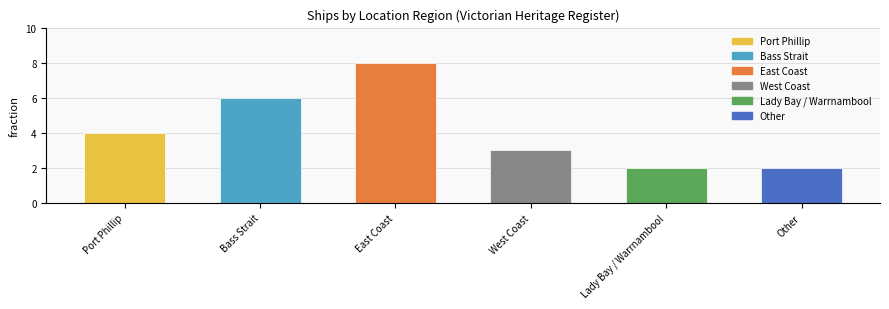

What is the approximate value at East Coast?

8